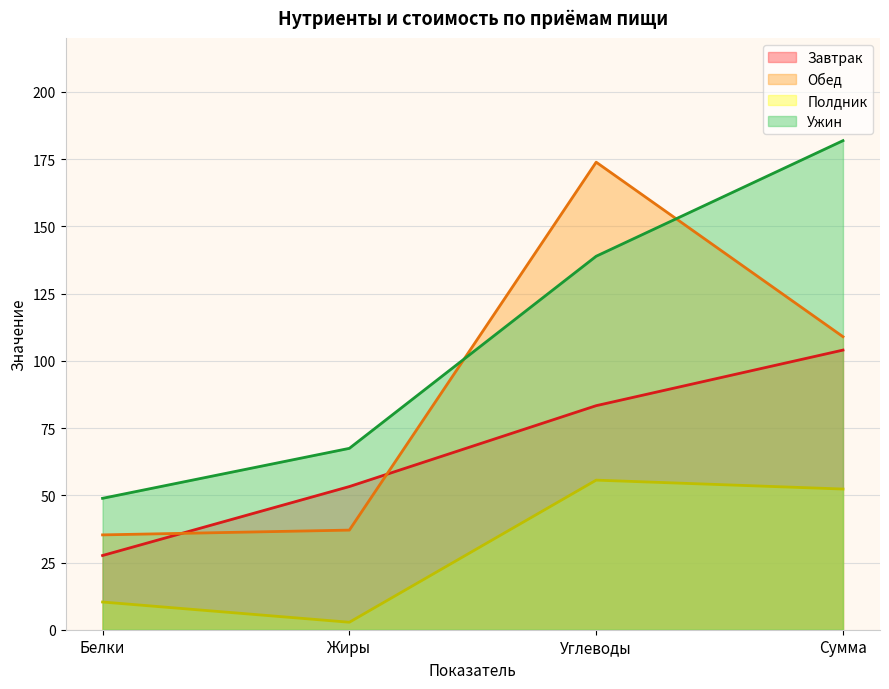

What is the difference between the Ужин values at Углеводы and Сумма?

43.0